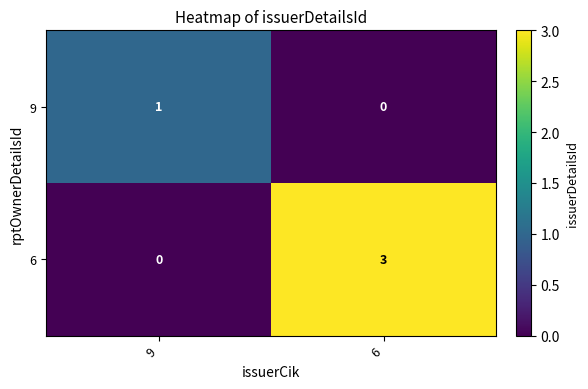

The value of 9 at 9 is 1. True or false?

True